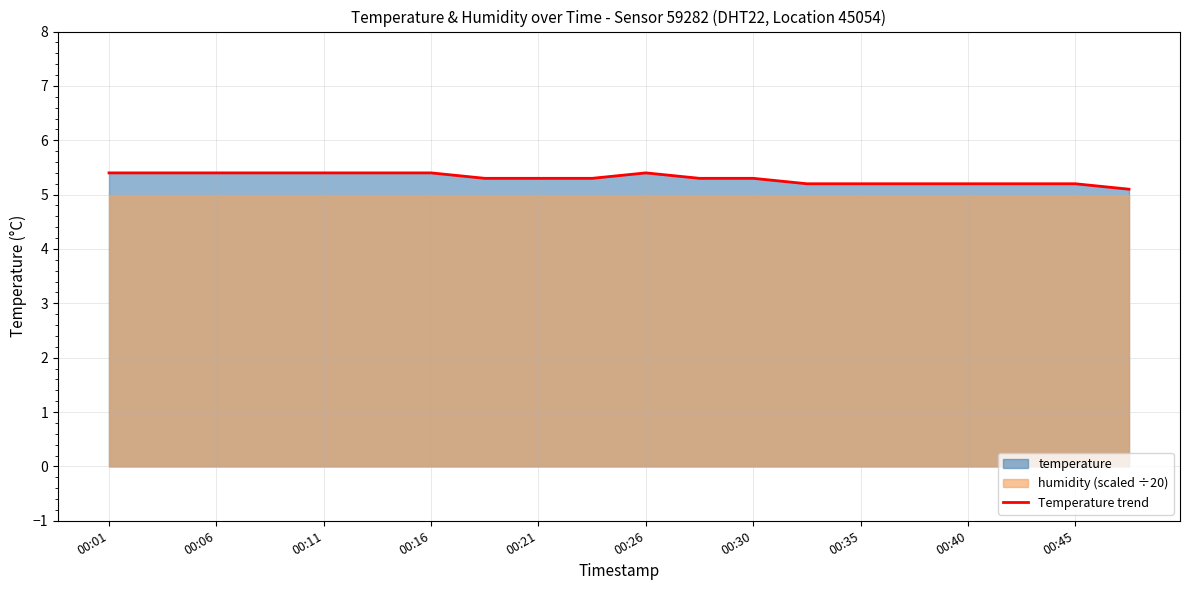

Reading right to left, extract all data points from this chart.

5.1	5.2	5.2	5.2	5.2	5.2	5.2	5.3	5.3	5.4	5.3	5.3	5.3	5.4	5.4	5.4	5.4	5.4	5.4	5.4